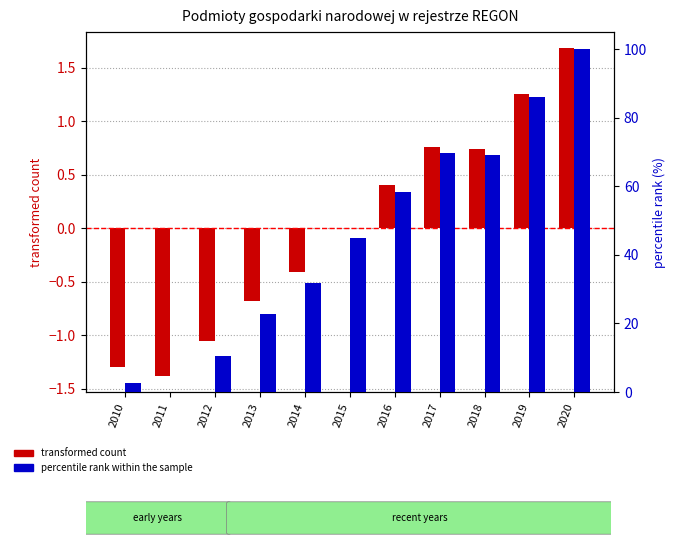

Which category has the lowest value in the percentile rank within the sample series?

2011